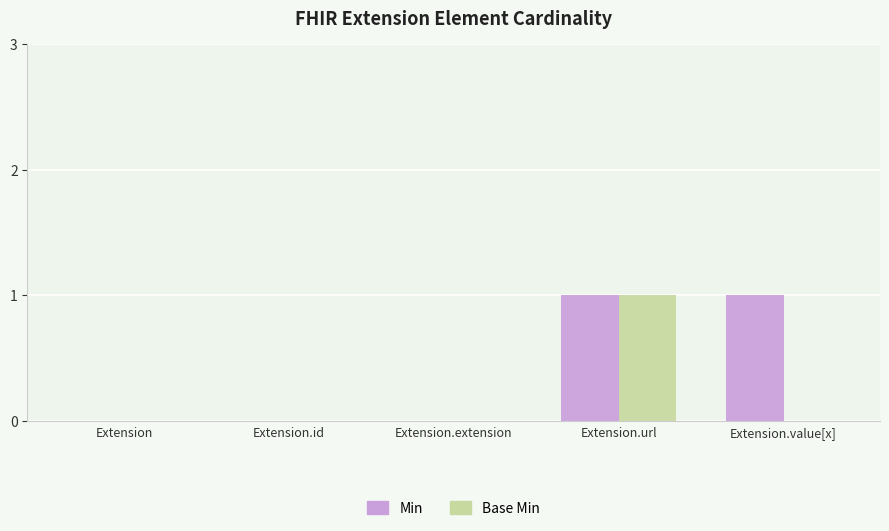

Reading left to right, list all the values displayed in this chart.

Min: 0	0	0	1	1
Base Min: 0	0	0	1	0